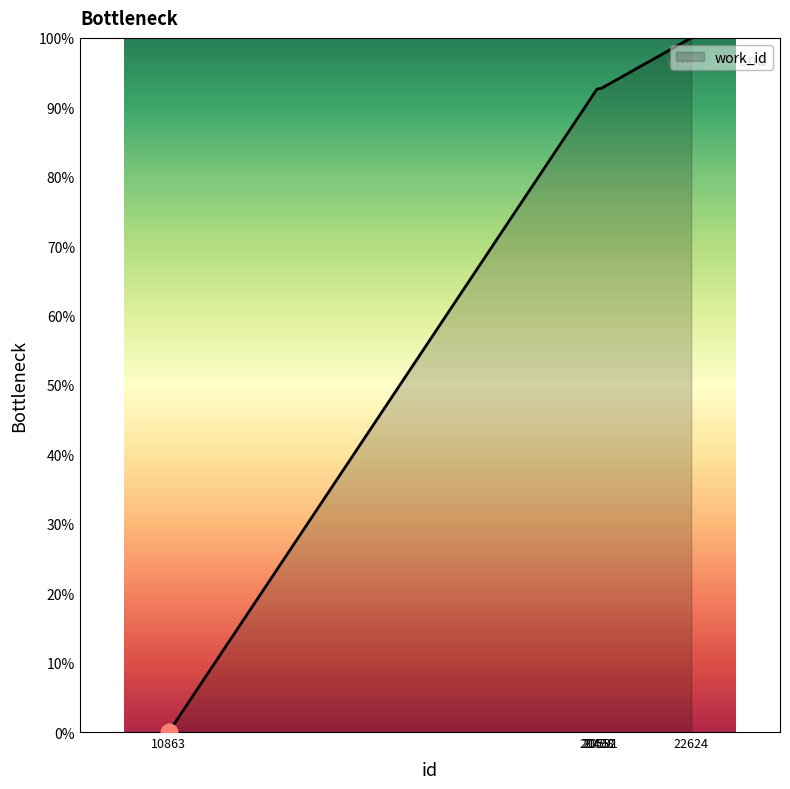

What is the greatest value displayed?

100.0